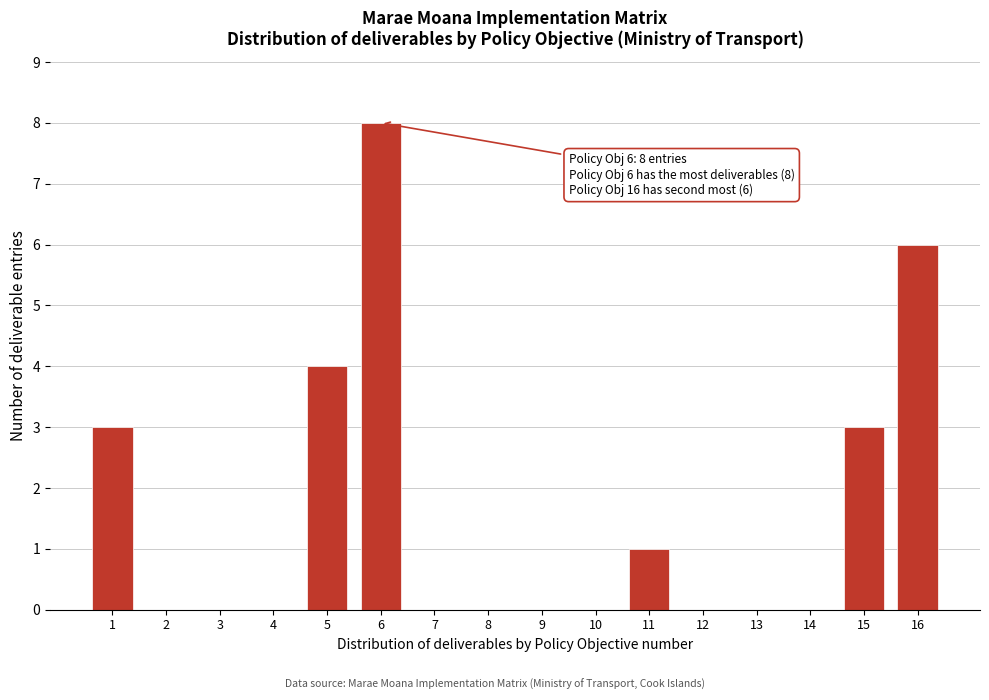

Reading left to right, extract all data points from this chart.

1=3	2=0	3=0	4=0	5=4	6=8	7=0	8=0	9=0	10=0	11=1	12=0	13=0	14=0	15=3	16=6